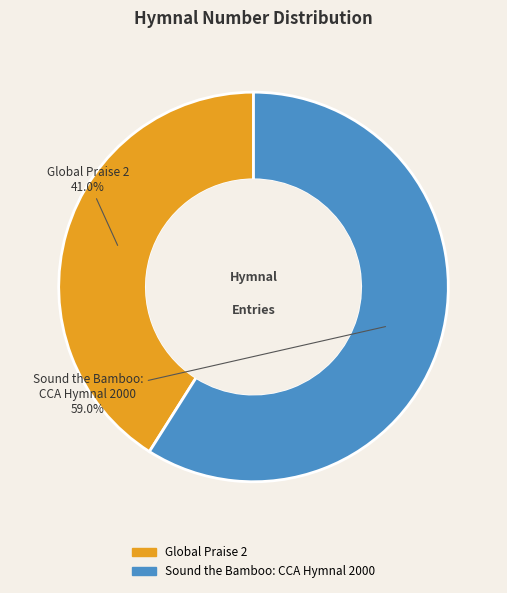

Is there a majority slice in this chart?

Yes